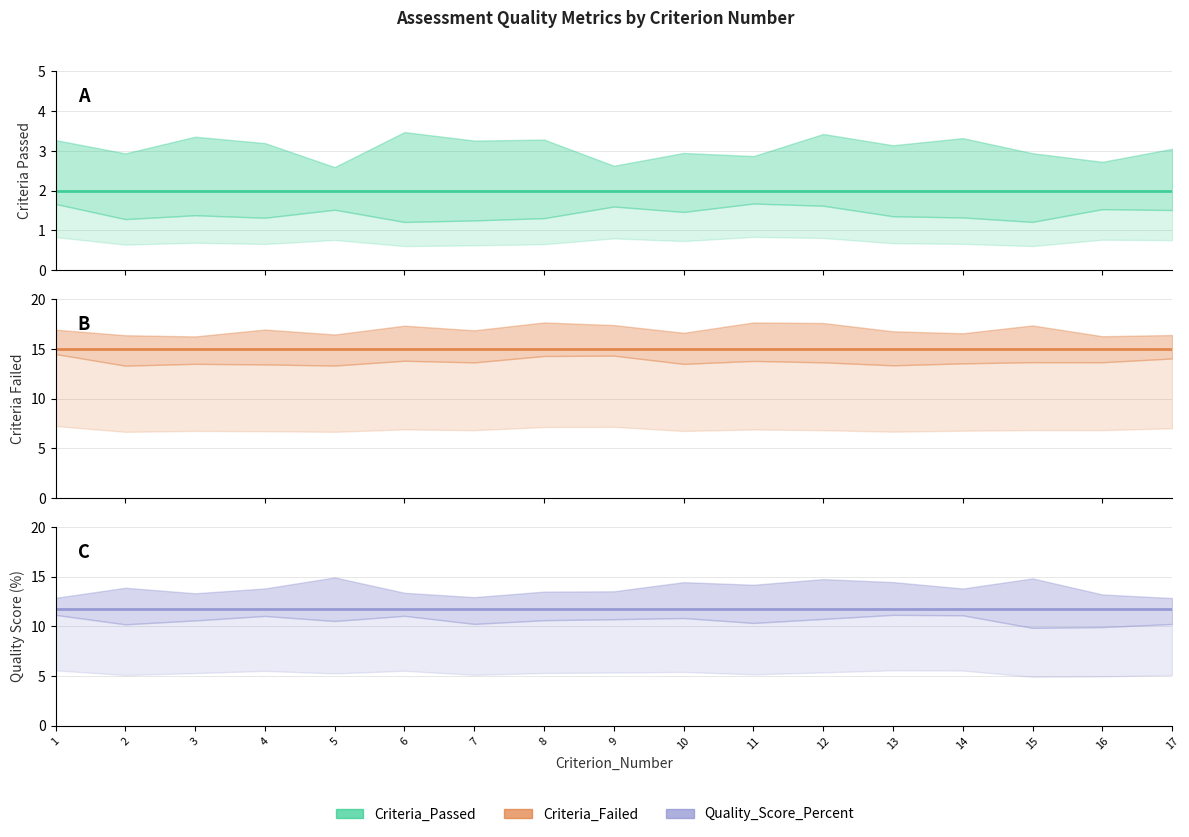

What is the total value across all series at 17?

28.8